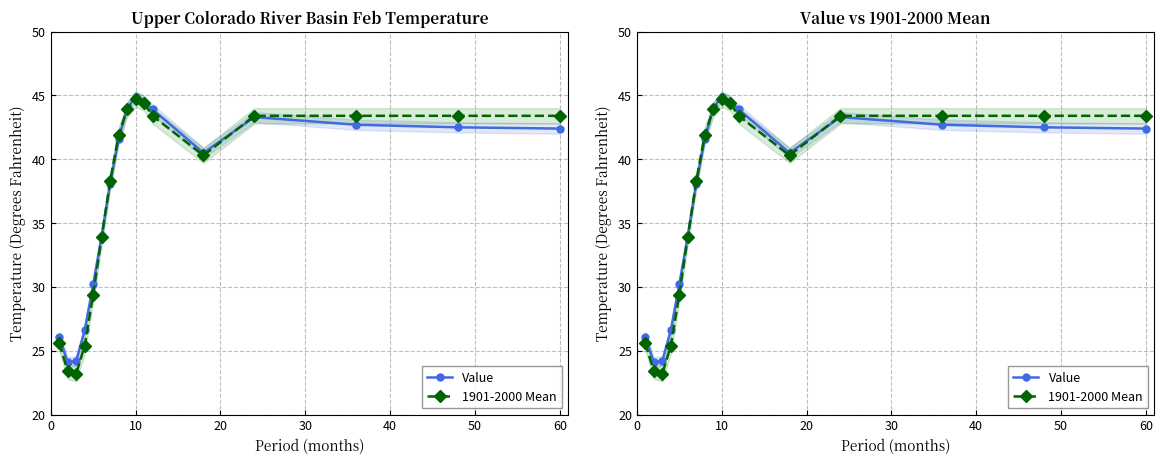

What is the difference between the maximum and minimum values in the 1901-2000 Mean series?

21.5